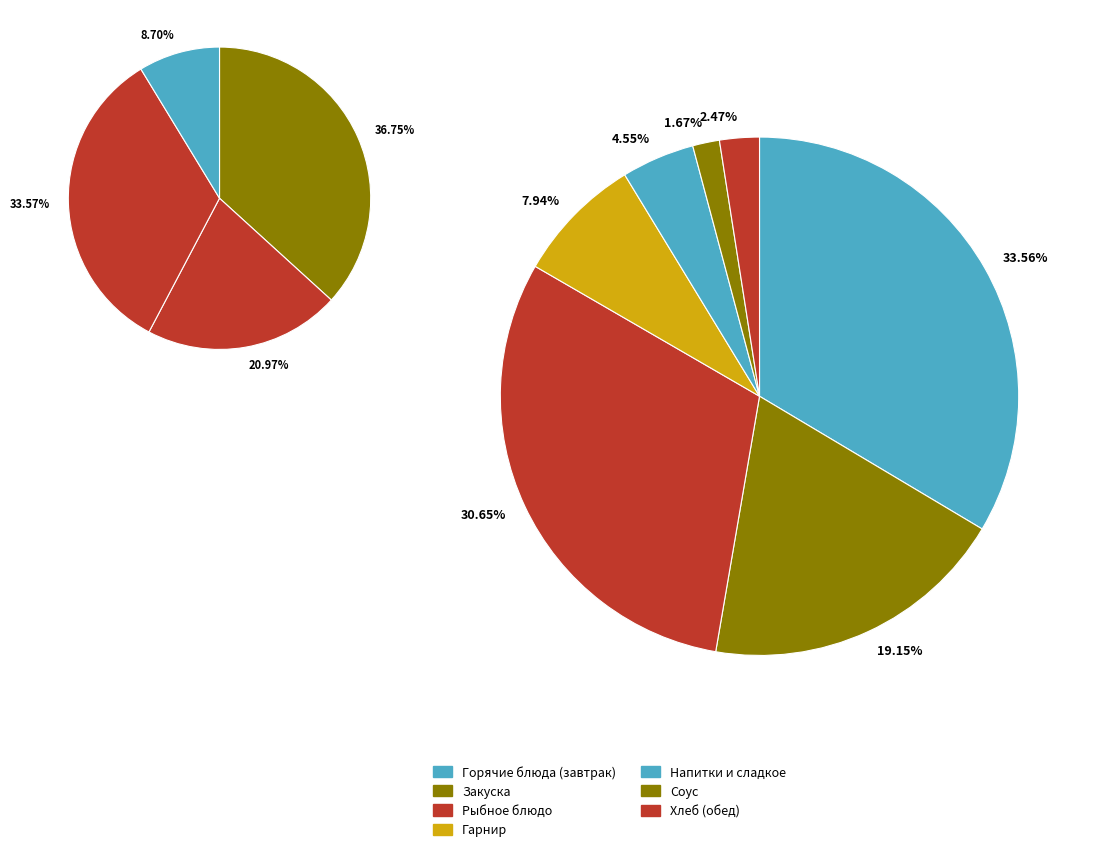

Does компот из смеси сухофруктов represent more than half of the total?

No